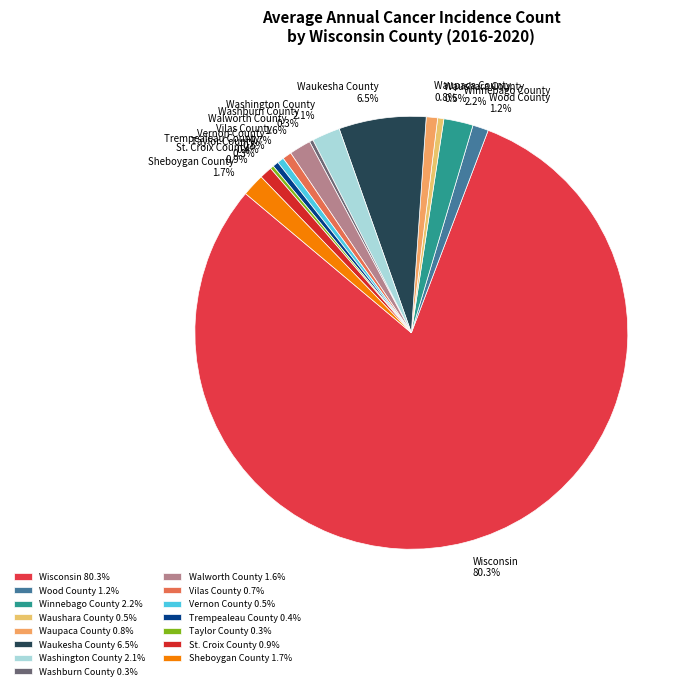

What portion of the pie excludes Wood County?

98.8%